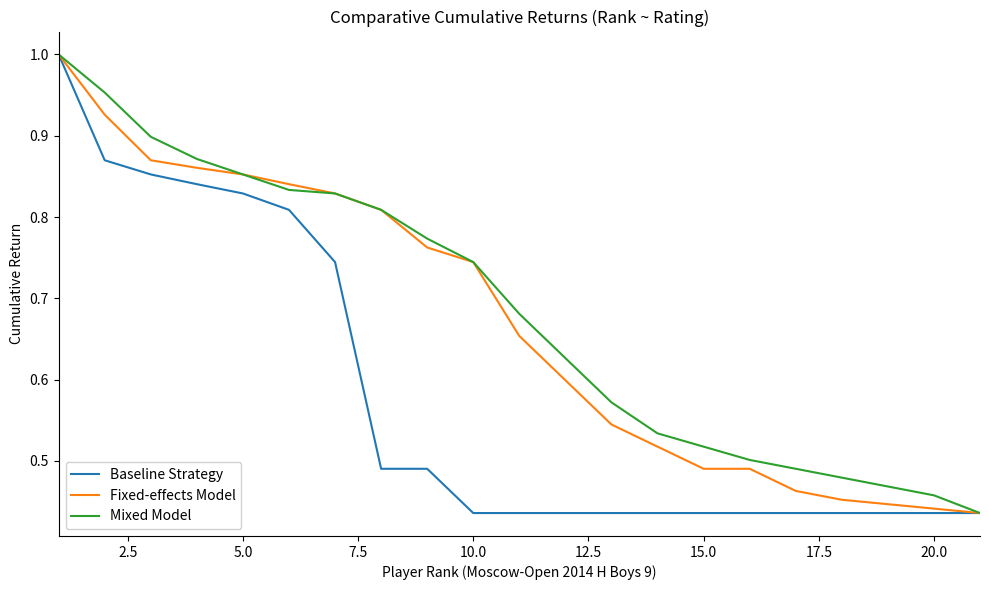

How many lines are shown in the chart?

3